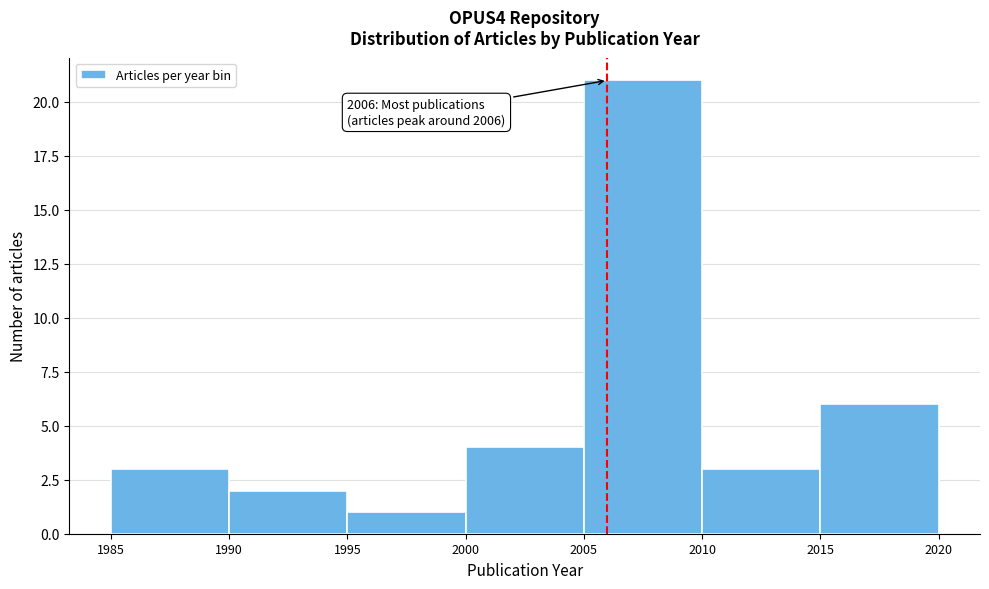

Over which range of the x-axis is the bar tallest?

2005 to 2010